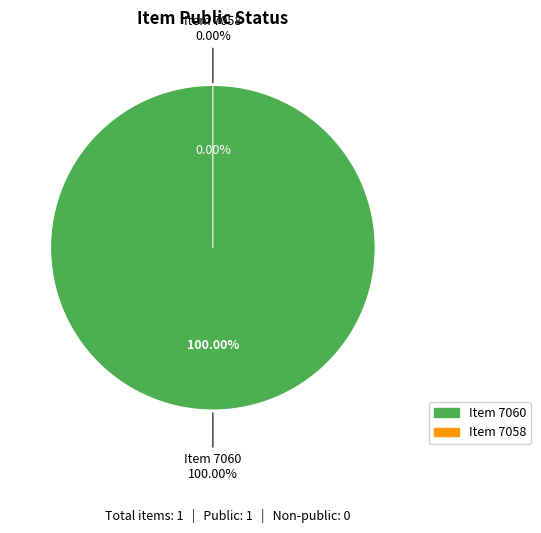

Count the number of slices in the pie.

2